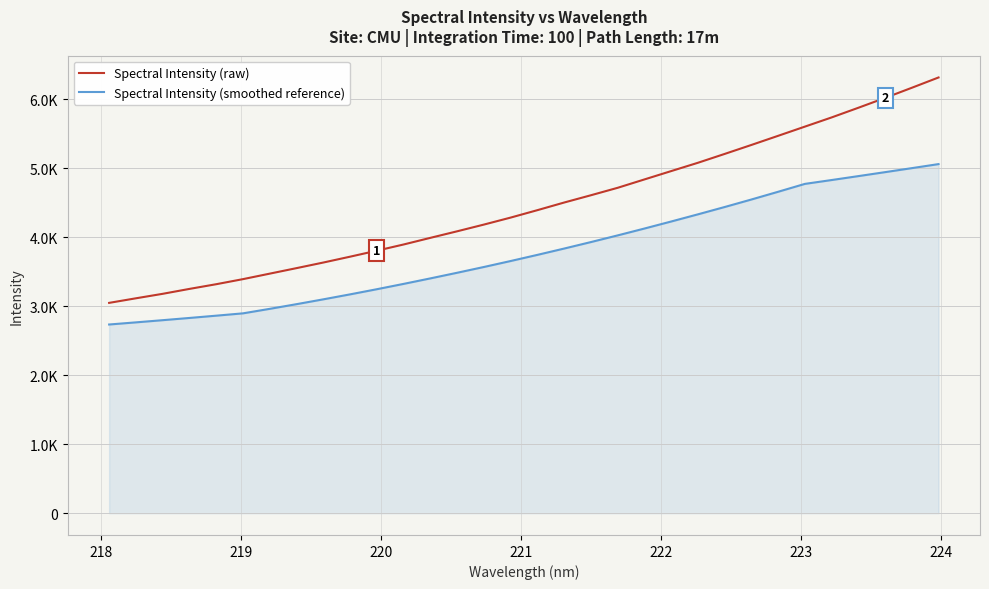

What is the value of the Spectral Intensity (raw) point at the 14th from the left?

4087.5